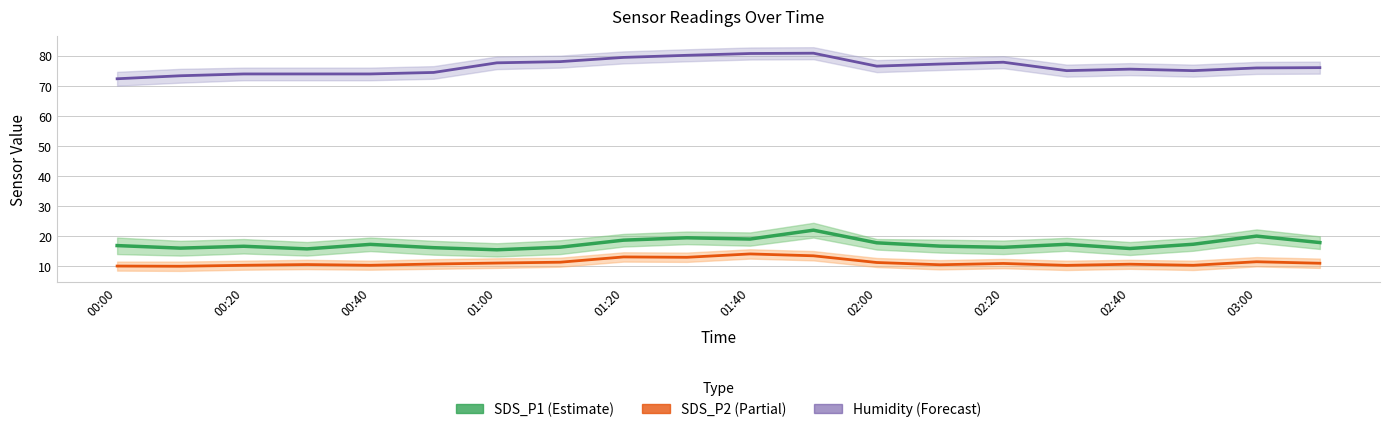

True or false: Humidity and SDS_P1 cross at least once.

False